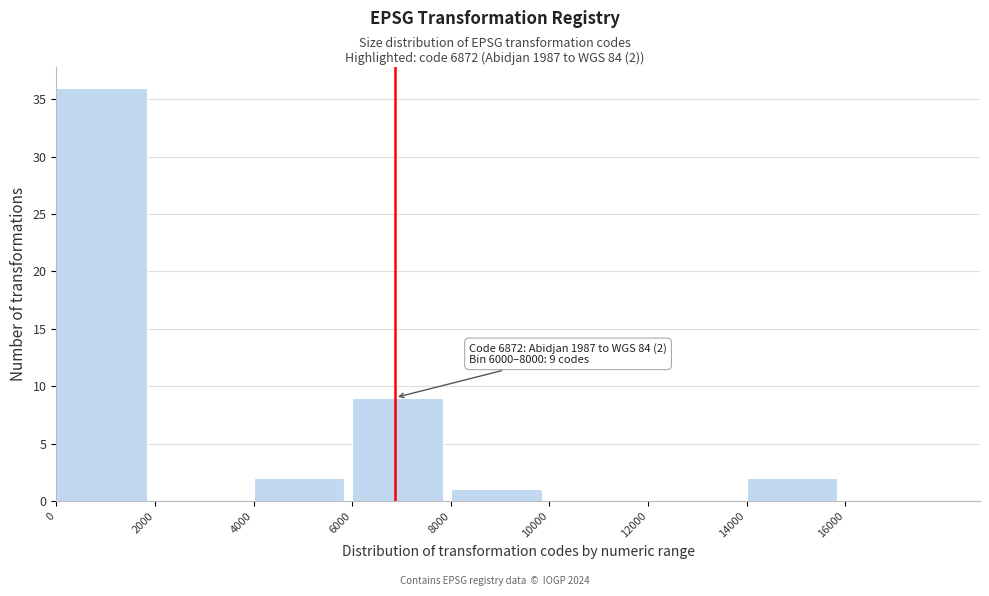

Which range on the x-axis has the tallest bar?

0 to 2000